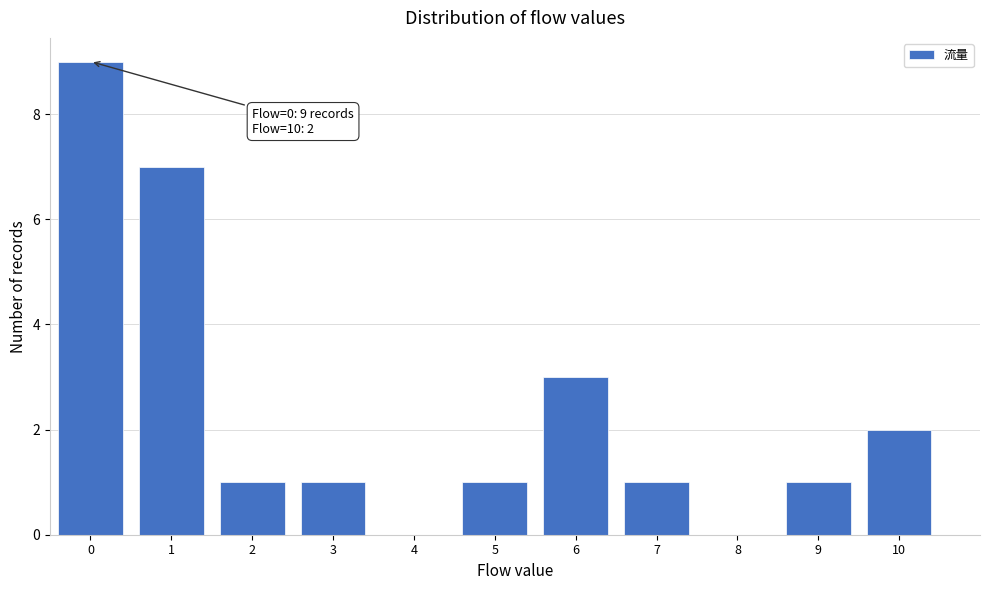

Reading left to right, extract all data points from this chart.

0=9	1=7	2=1	3=1	4=0	5=1	6=3	7=1	8=0	9=1	10=2